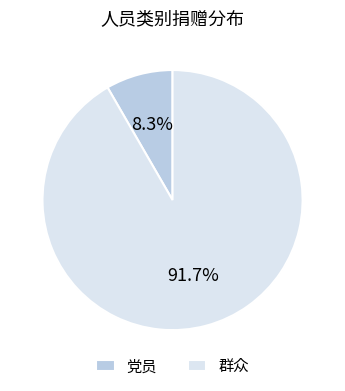

To the nearest percent, what percentage of the pie is 党员?

8%